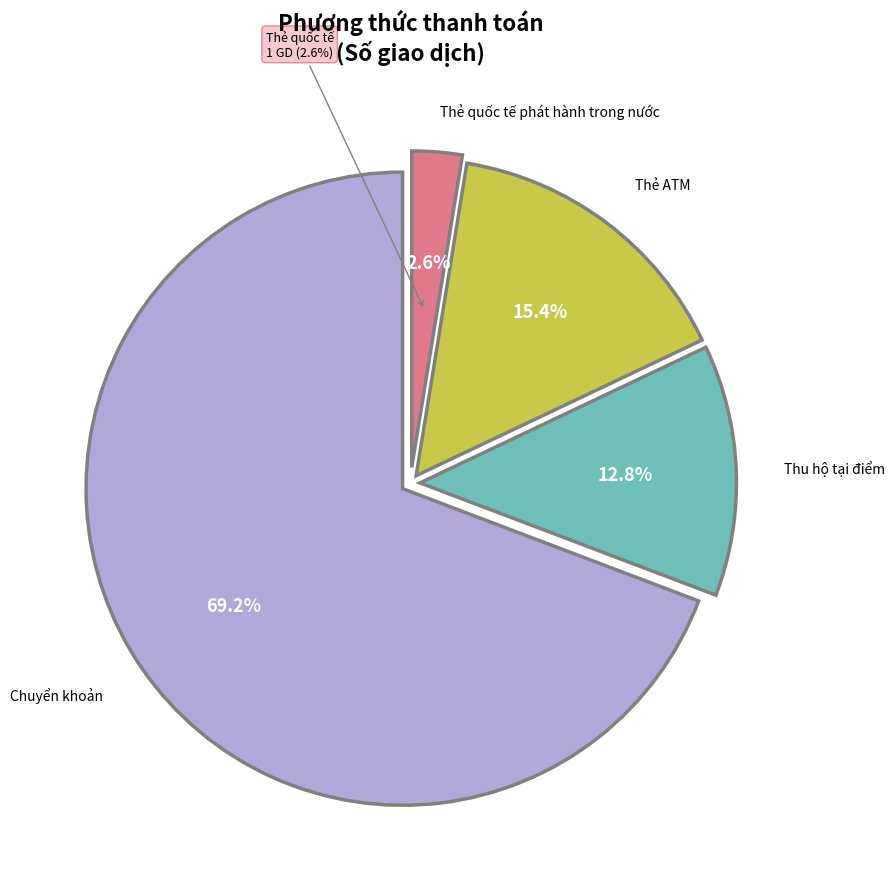

Rank the categories by value from highest to lowest.

Chuyển khoản, Thẻ ATM, Thu hộ tại điểm, Thẻ quốc tế phát hành trong nước